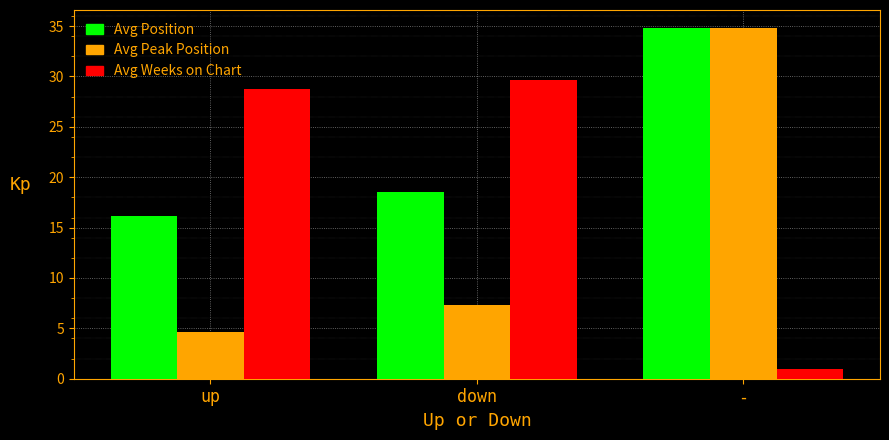

What is the label of the 3rd bar from the left?

-